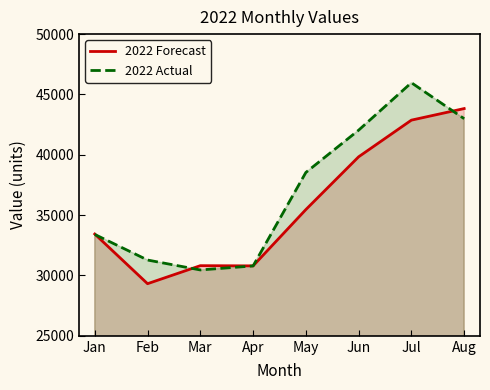

Reading left to right, list all the values displayed in this chart.

2022 Forecast: Jan=33434	Feb=29318	Mar=30811	Apr=30795	May=35460	Jun=39832	Jul=42871	Aug=43830
2022 Actual: Jan=33400	Feb=31279	Mar=30457	Apr=30790	May=38535	Jun=42039	Jul=45971	Aug=42990